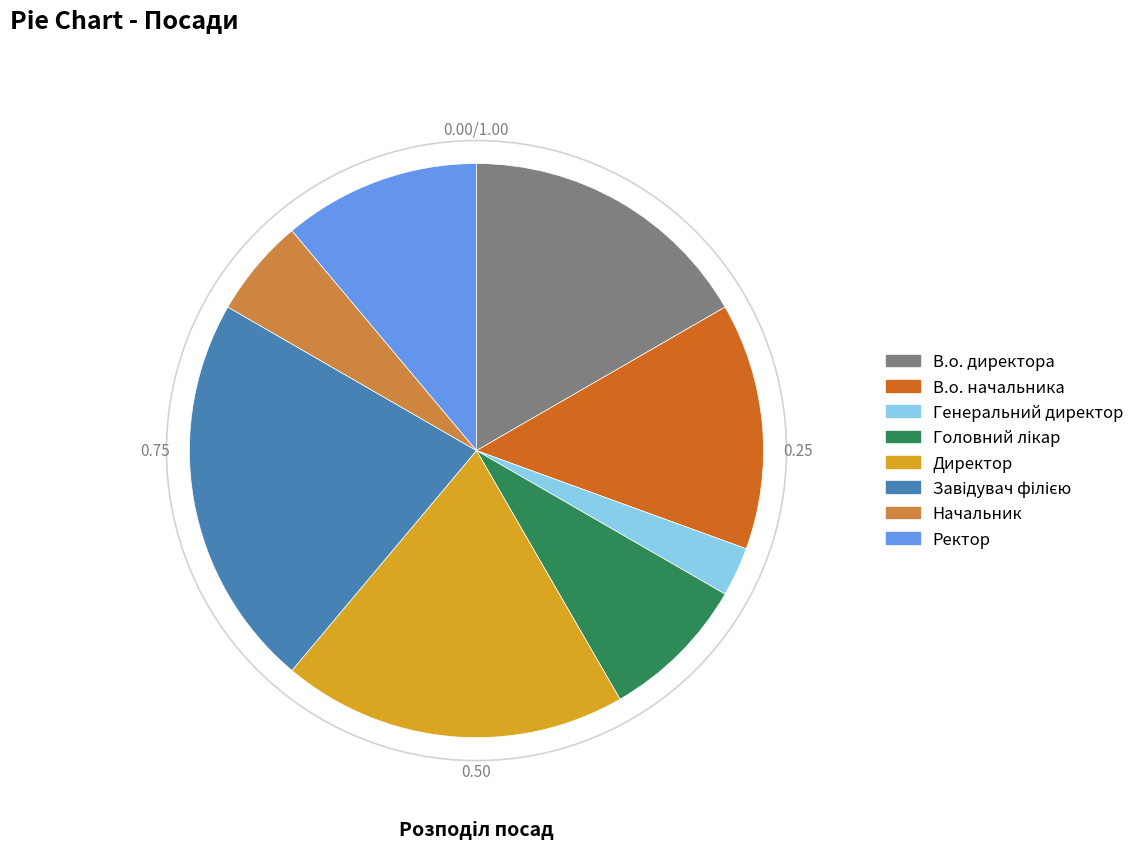

Is it true that Ректор is 11% of the pie?

True